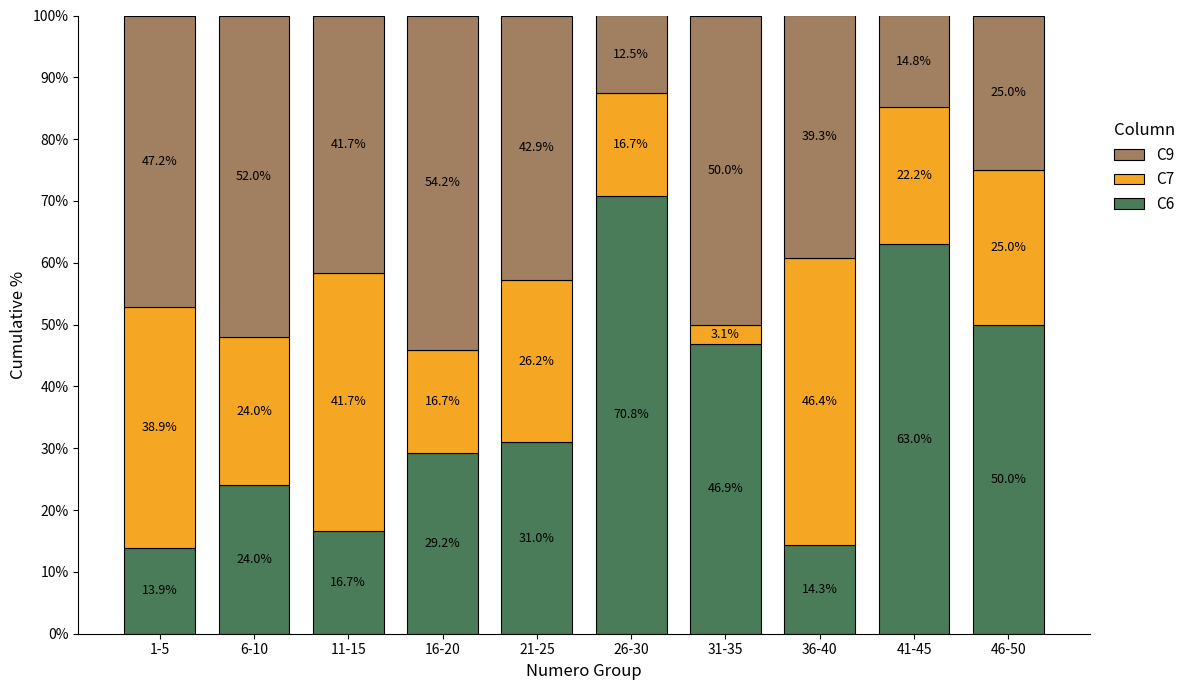

What is the difference between the second highest and minimum values in the C6 series?

49.1